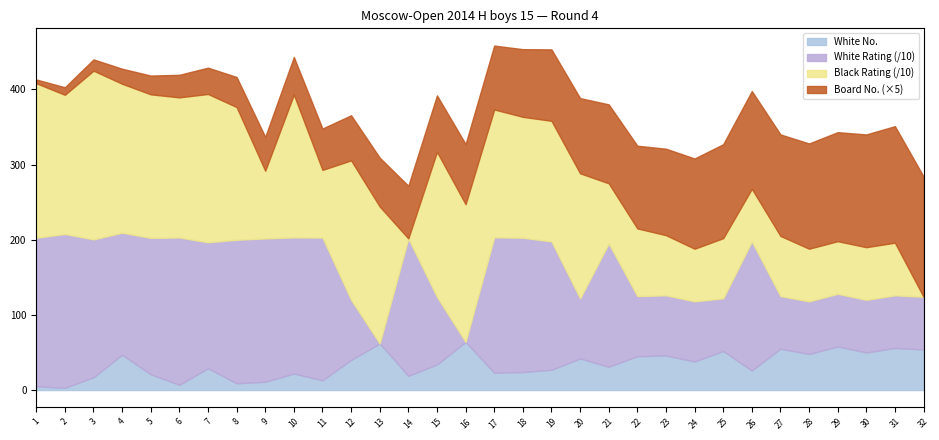

How many times do Bo. (Board) and White Rating cross each other?

4